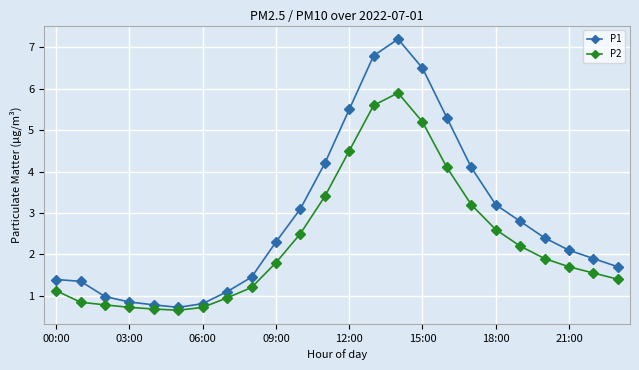

Which series has the largest total across all categories?

P1